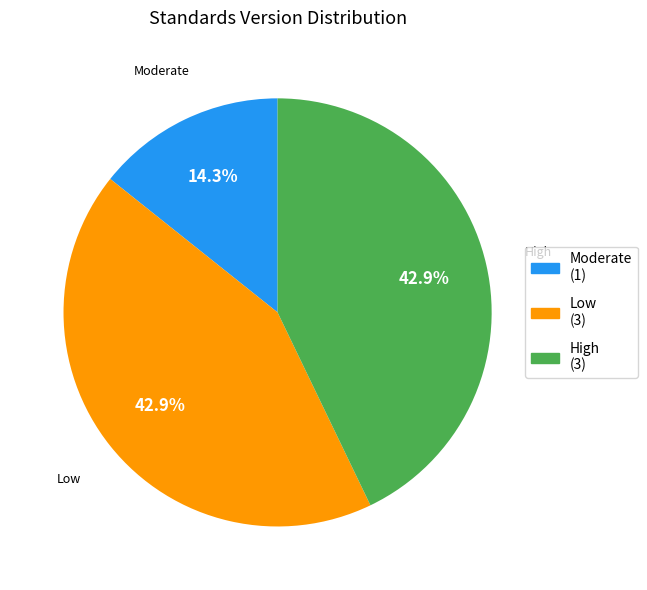

Do Moderate and High together represent more than half of the pie?

Yes